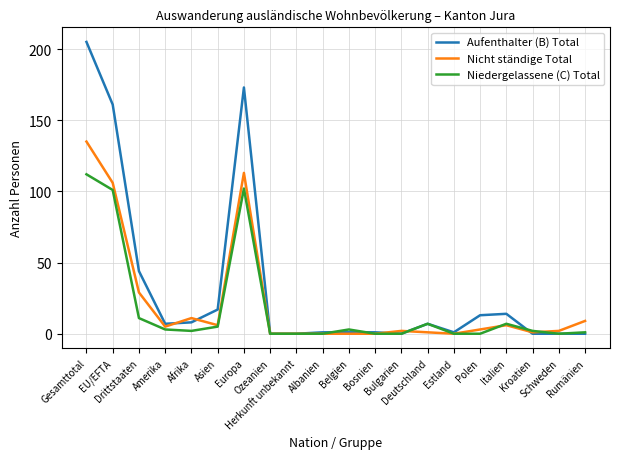

What is the highest value of the Nicht ständige Total series?

135